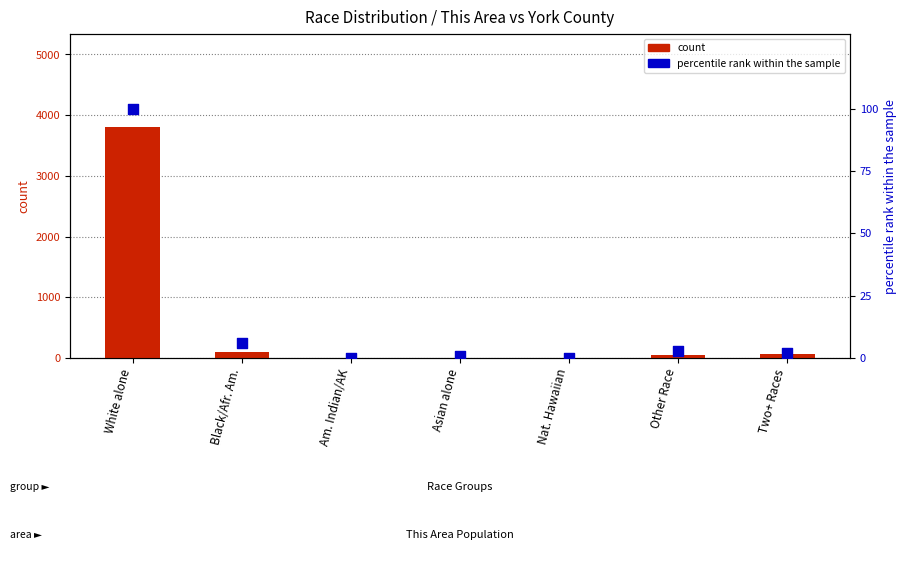

At how many categories does at least one series exceed 348?

1